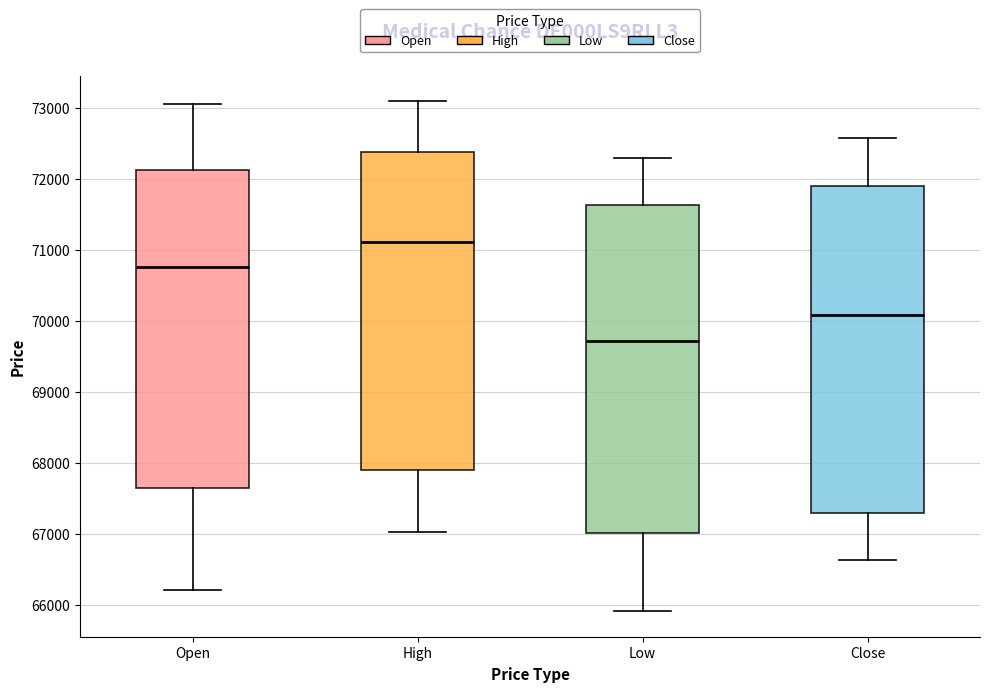

Reading left to right, transcribe this box plot: for each box, give where its median line is, the range the box spans, and where its two whiskers end, as read against the y-axis. The values are not printed on the chart, so give them approximately, as read against the axis.

Open: median 70800, box 67600 to 72100, whiskers 66200 to 73100
High: median 71100, box 67900 to 72400, whiskers 67000 to 73100
Low: median 69700, box 67000 to 71600, whiskers 65900 to 72300
Close: median 70100, box 67300 to 71900, whiskers 66600 to 72600